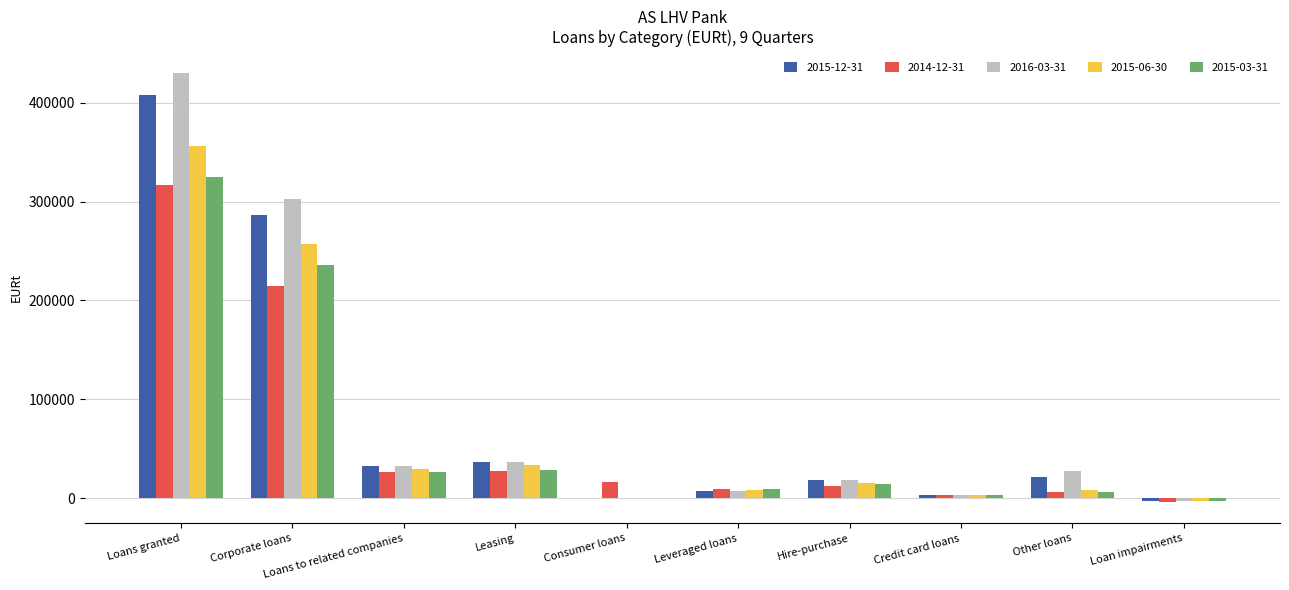

How many categories are shown in the chart?

10